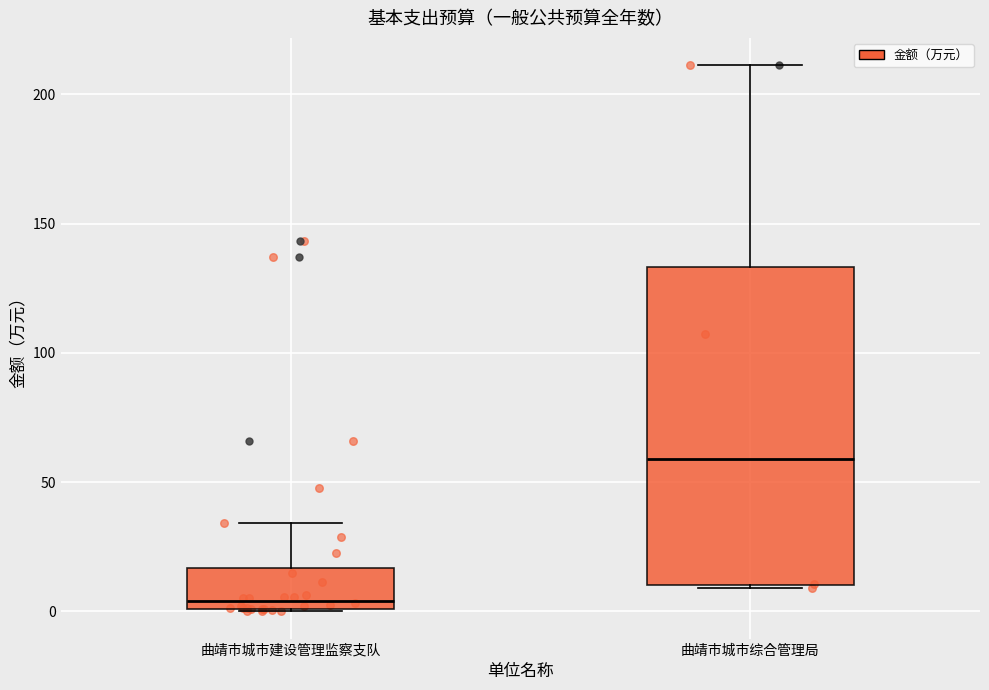

Reading left to right, read every box against the y-axis: the position of its median line, the range the box covers, and the ends of its whiskers. The values are not printed on the chart, so give them approximately, as read against the axis.

曲靖市城市建设管理监察支队: median 5, box 0 to 15, whiskers 0 to 35
曲靖市城市综合管理局: median 60, box 10 to 135, whiskers 10 to 210